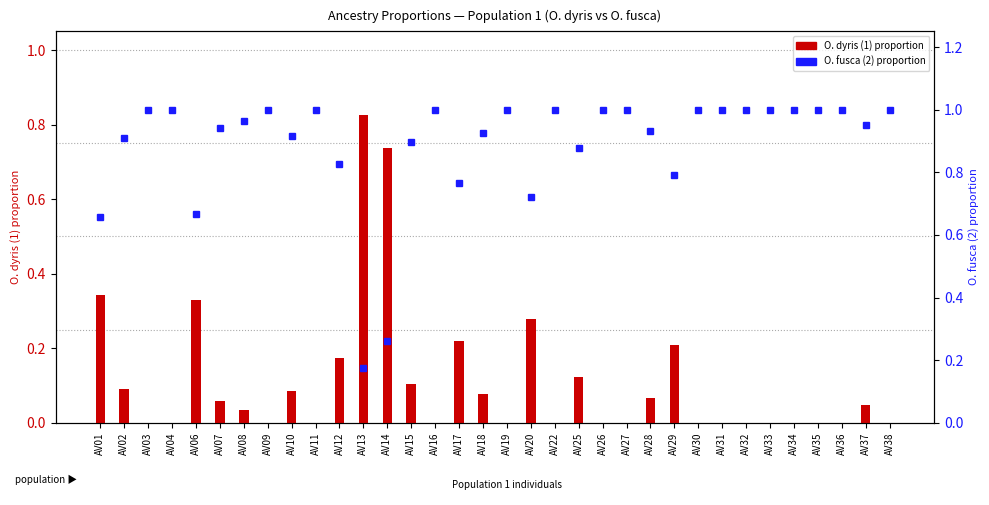

What is the maximum value for O. fusca (2)?

1.0